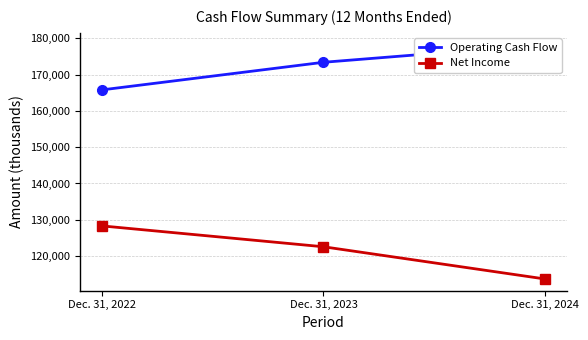

Rank the series by their average value, from highest to lowest.

Operating Cash Flow, Net Income